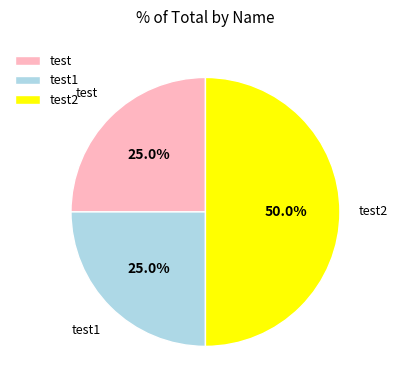

The test1 slice represents 25% of the pie. True or false?

True